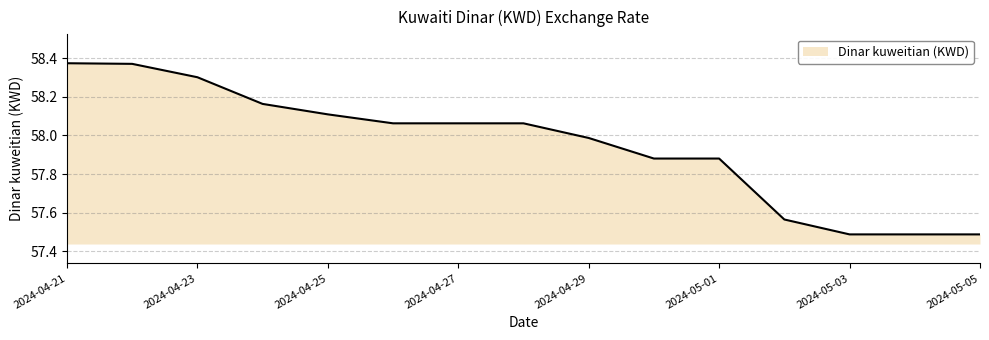

What is the difference between the maximum and minimum values?

0.9